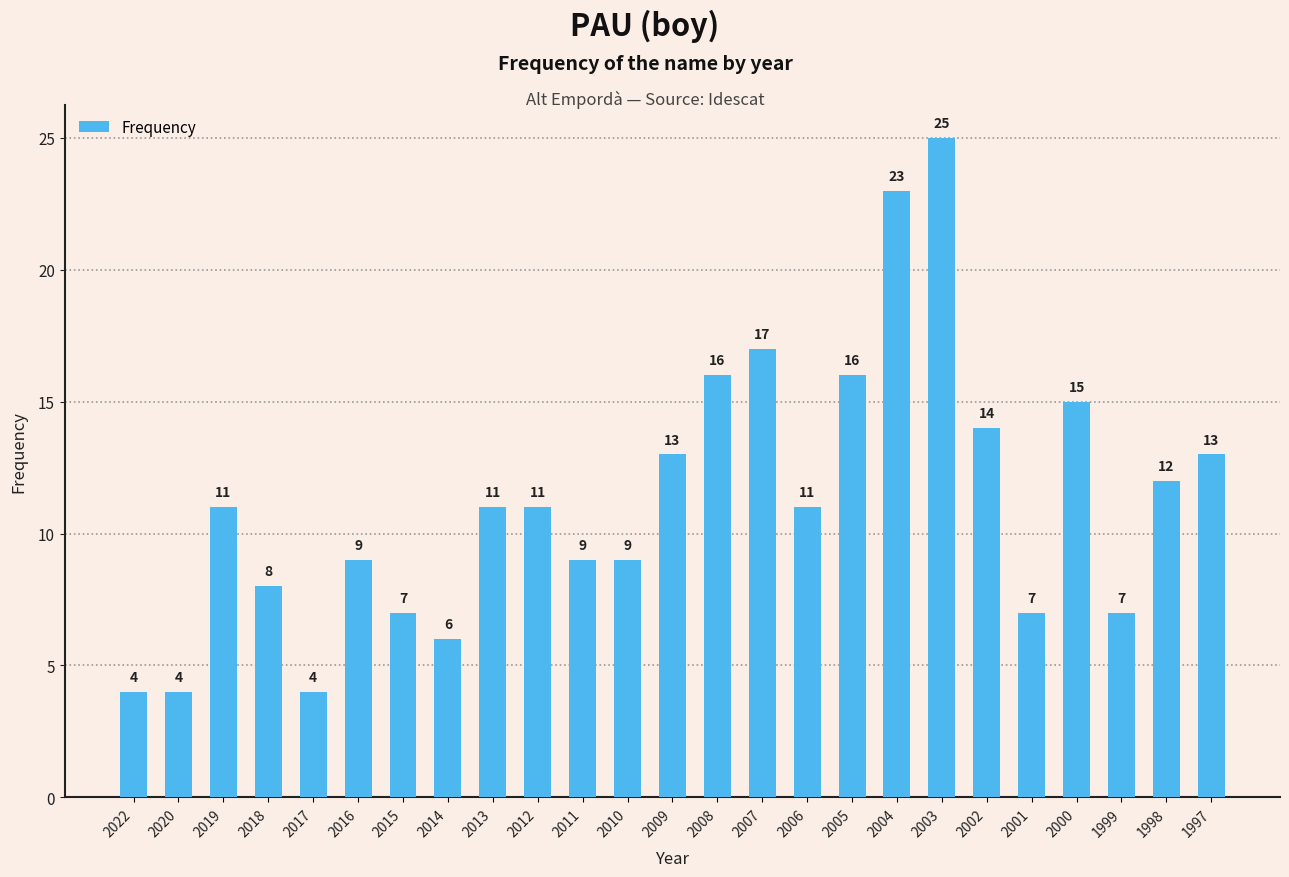

What is the value of the 2nd bar from the left?

4